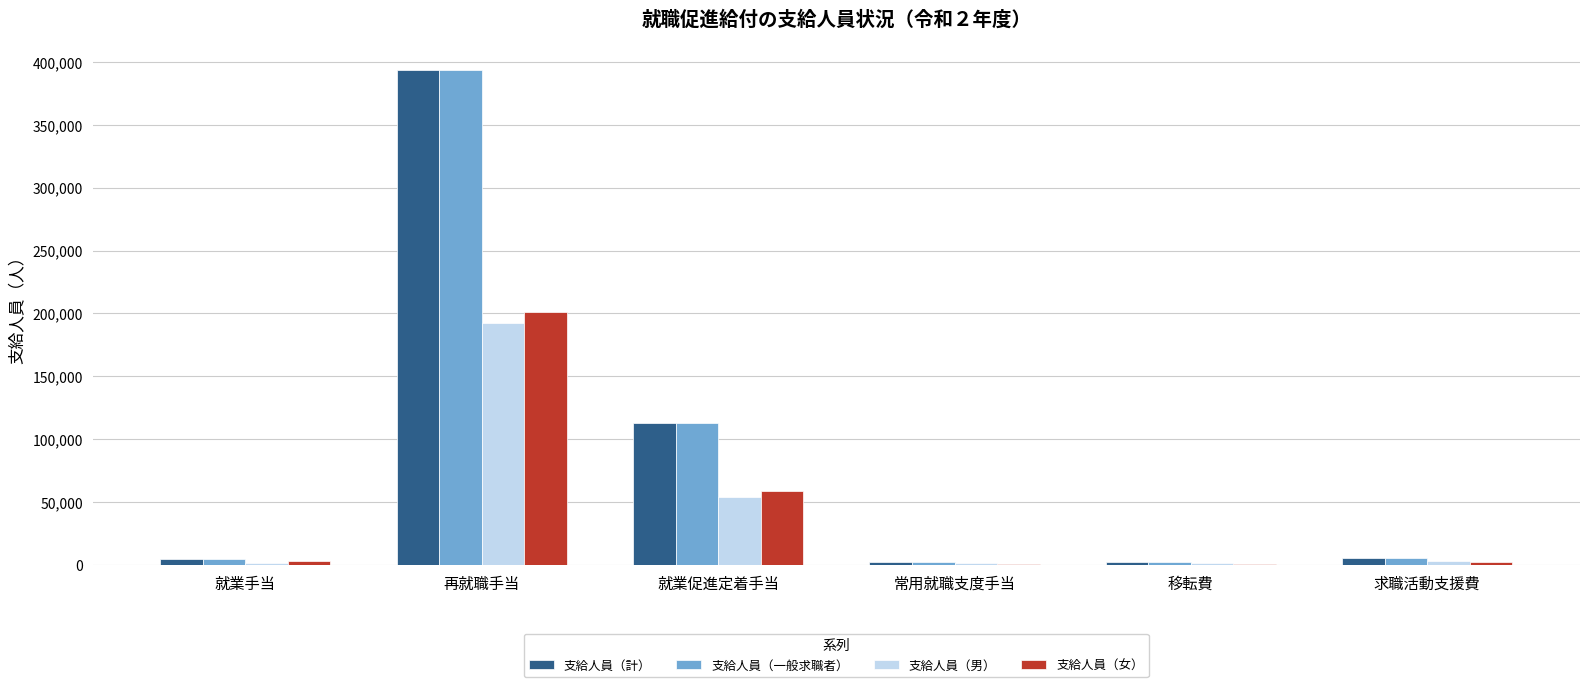

Between 就業促進定着手当 and 移転費, which series saw the biggest shift?

支給人員（一般求職者）